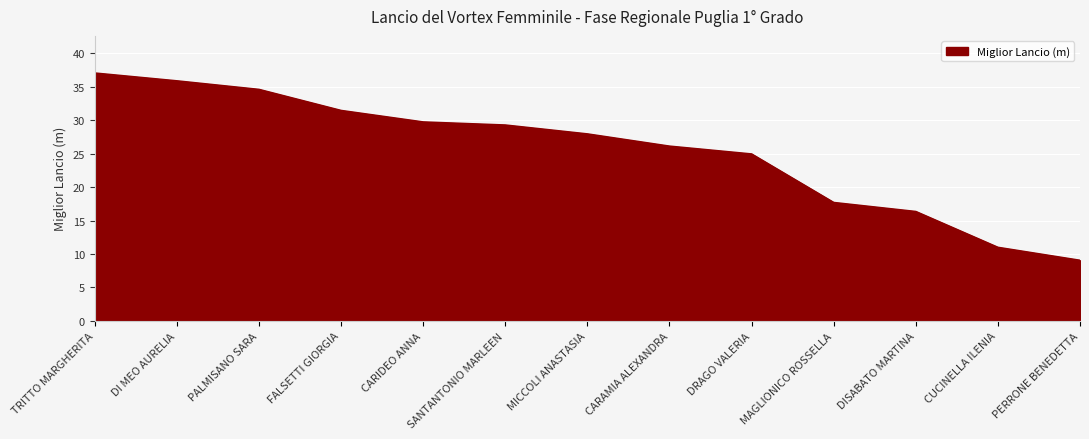

Is it true that the value at TRITTO MARGHERITA is 24.6?

False